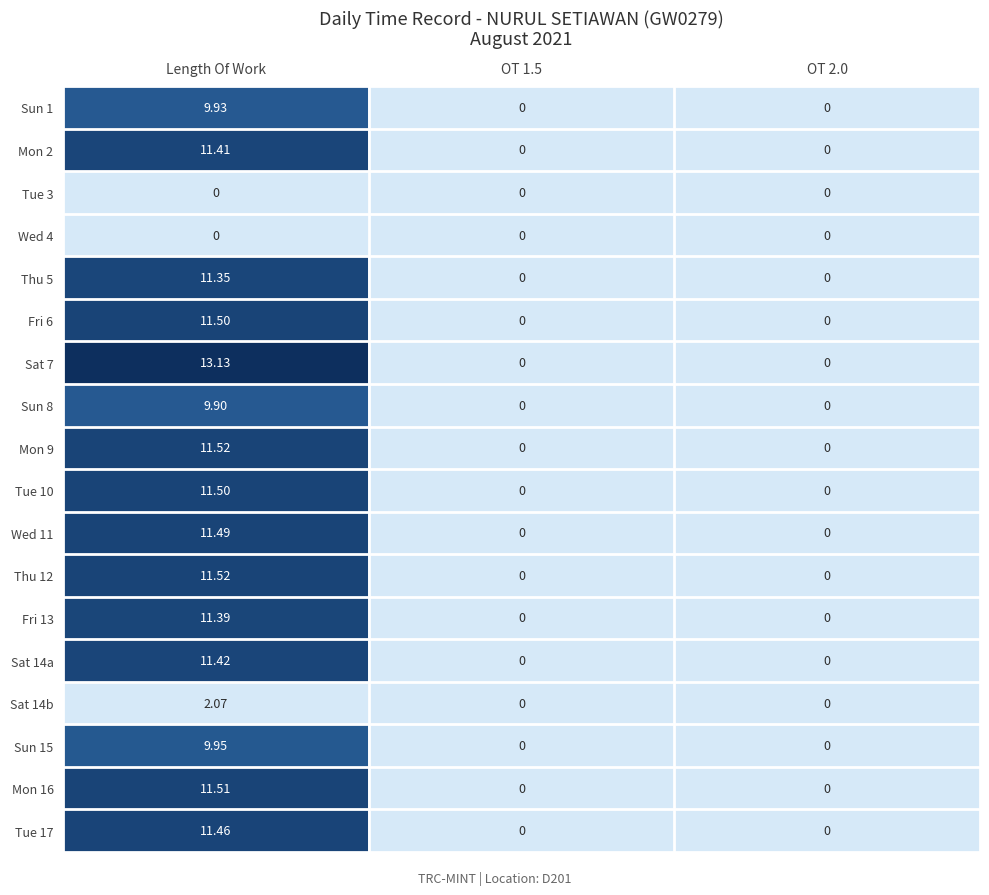

Which category has the highest value across all series?

Length Of Work